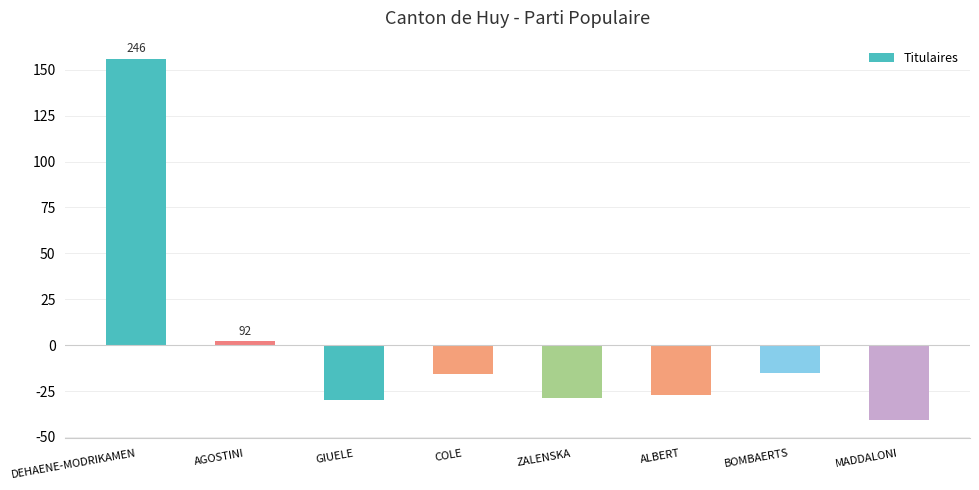

Reading left to right, extract all data points from this chart.

156	2	-30	-16	-29	-27	-15	-41